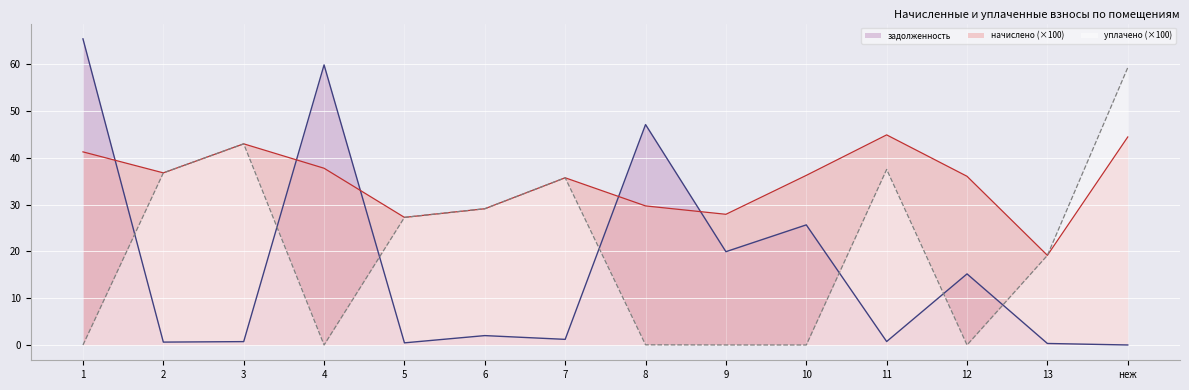

Does the chart display data point markers on the line(s)?

No